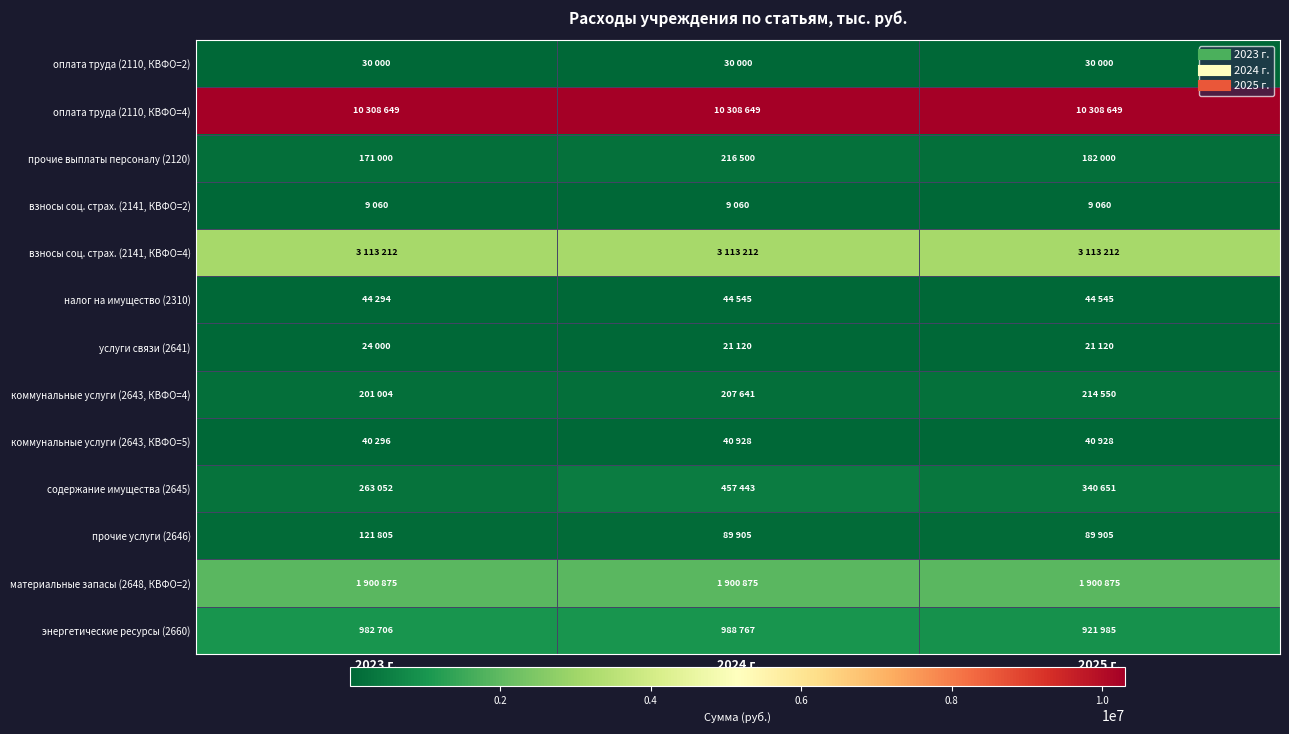

At how many categories does at least one series exceed 2327258?

3